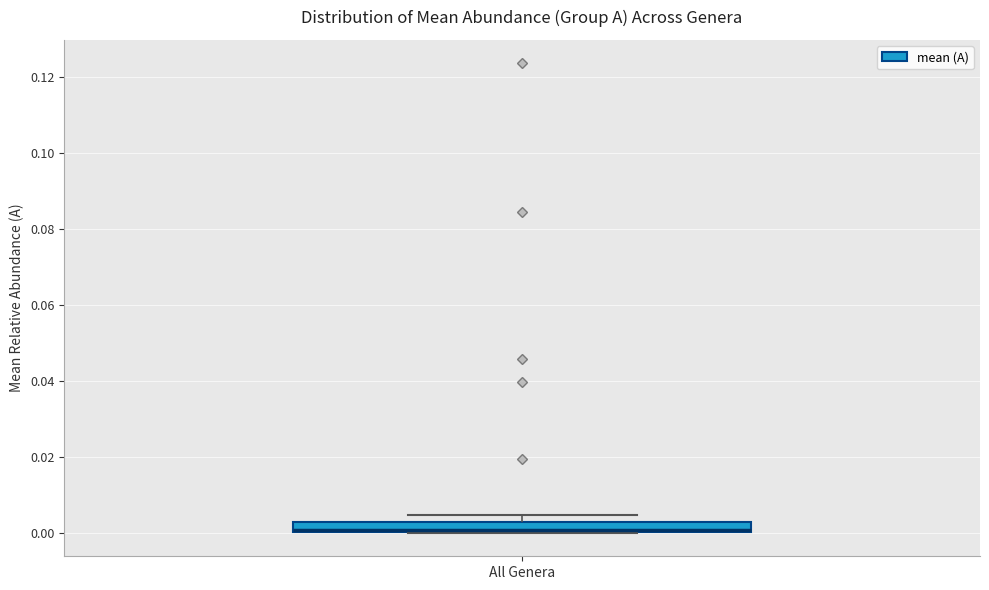

Where is the upper edge of the box for All Genera on the y-axis? The values are not printed on the chart, so give them approximately, as read against the axis.

0.002